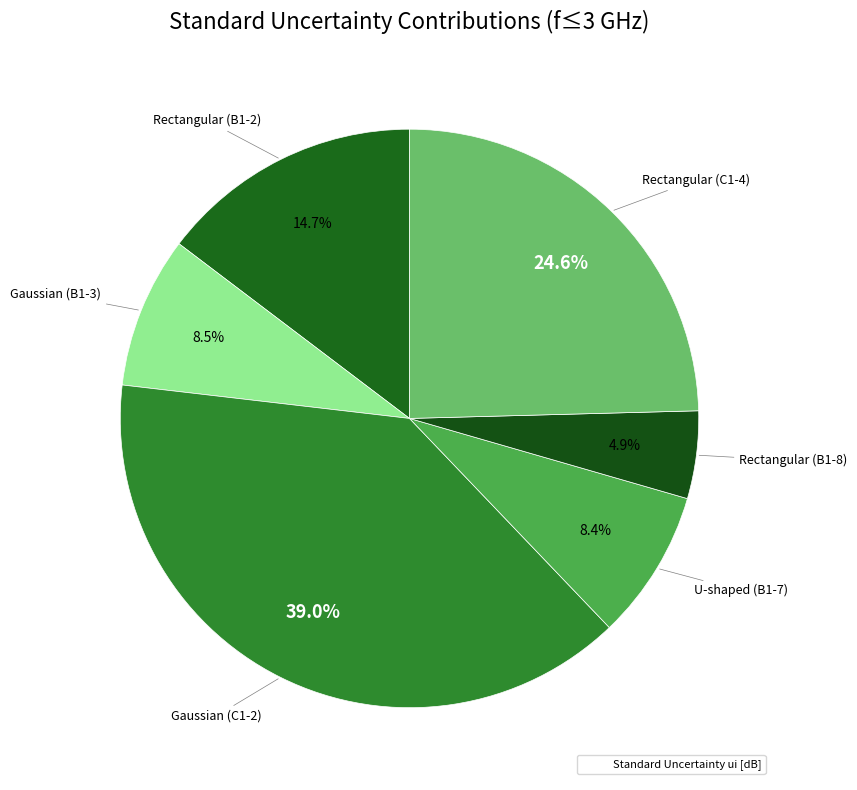

Which category has the biggest portion of the pie?

Gaussian (C1-2)